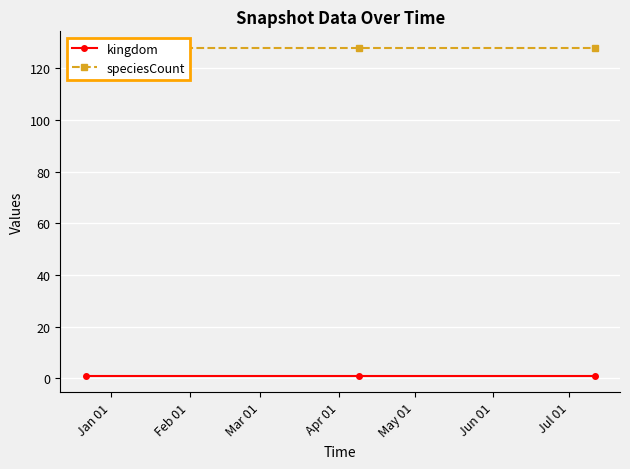

What are all the series names shown in the legend?

kingdom, speciesCount